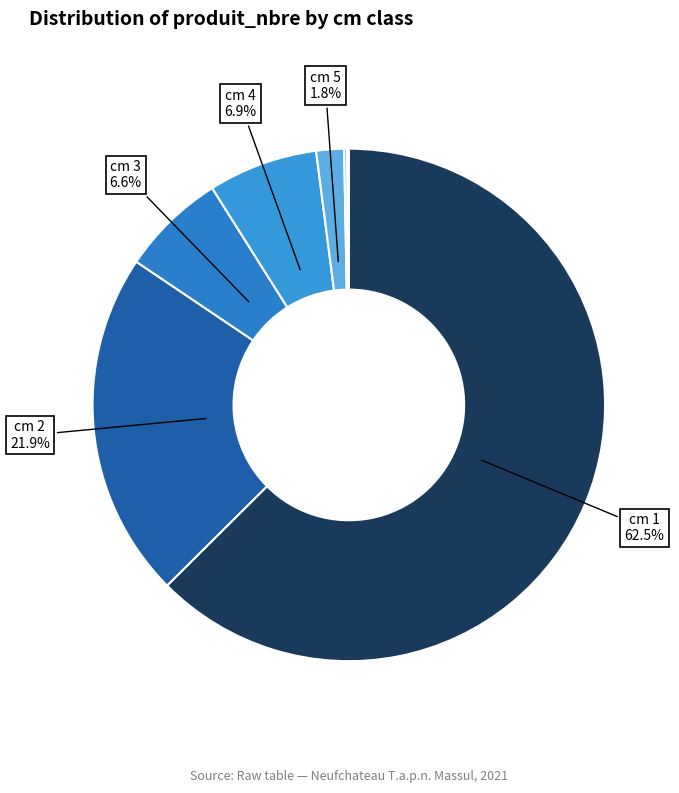

Which category accounts for the majority?

1